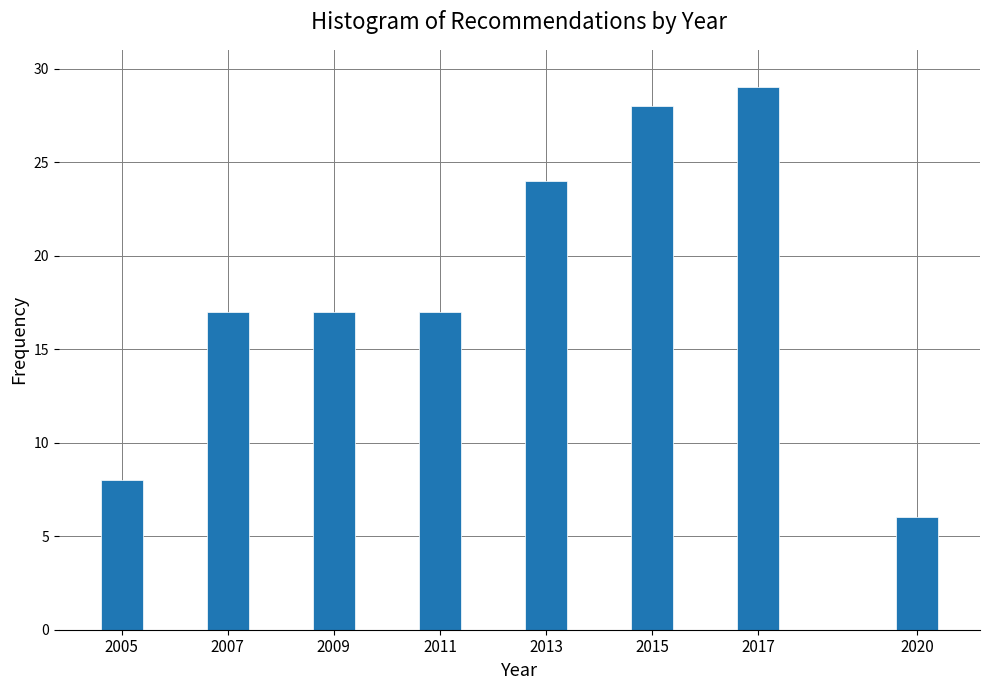

Reading left to right, list all the values displayed in this chart.

8	17	17	17	24	28	29	6